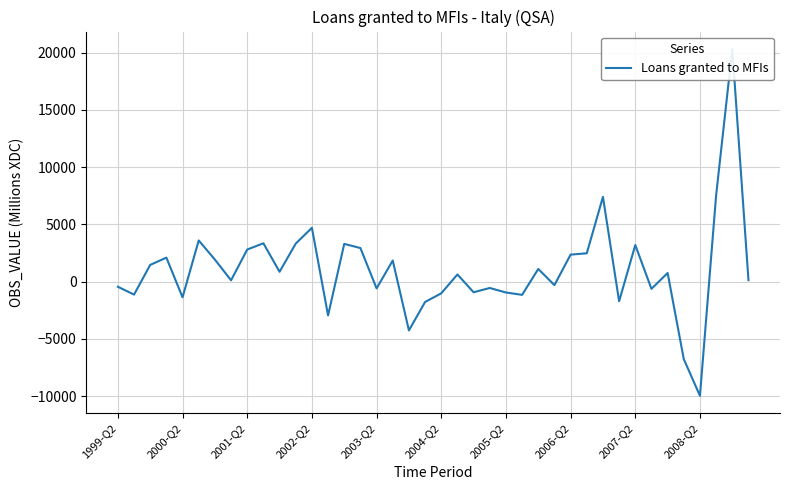

Is it true that the value at 31 is -1709?

True